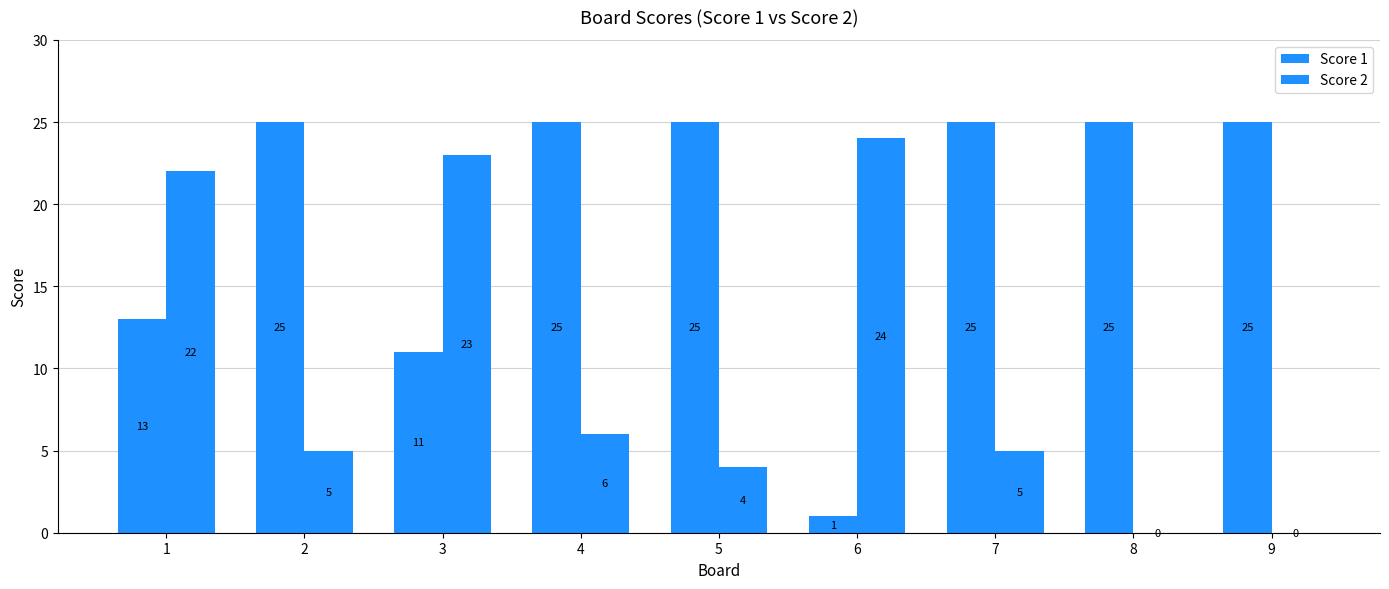

Count the number of categories in the chart.

9